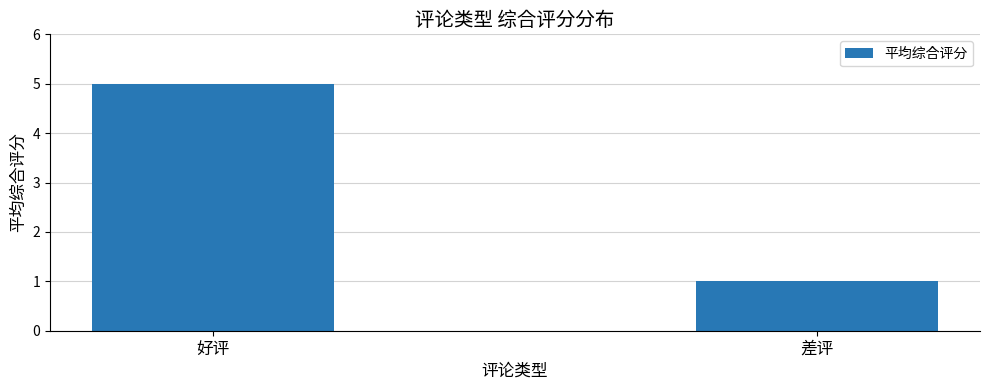

The chart shows a value of 5.0 at 好评. True or false?

True